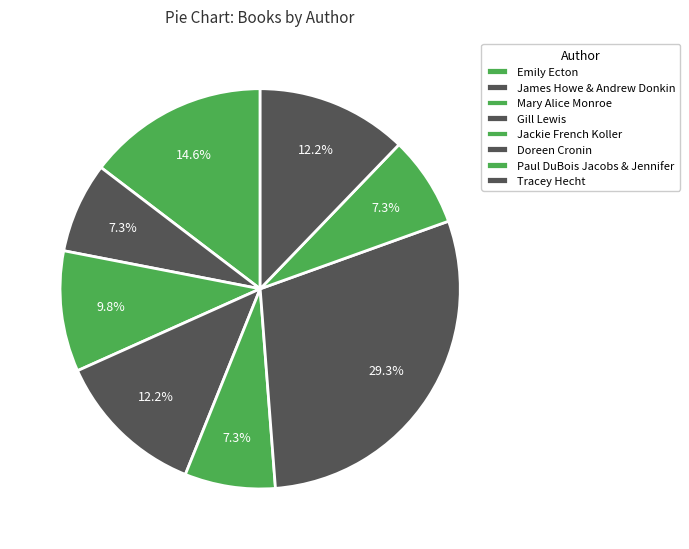

Count the number of slices in the pie.

8